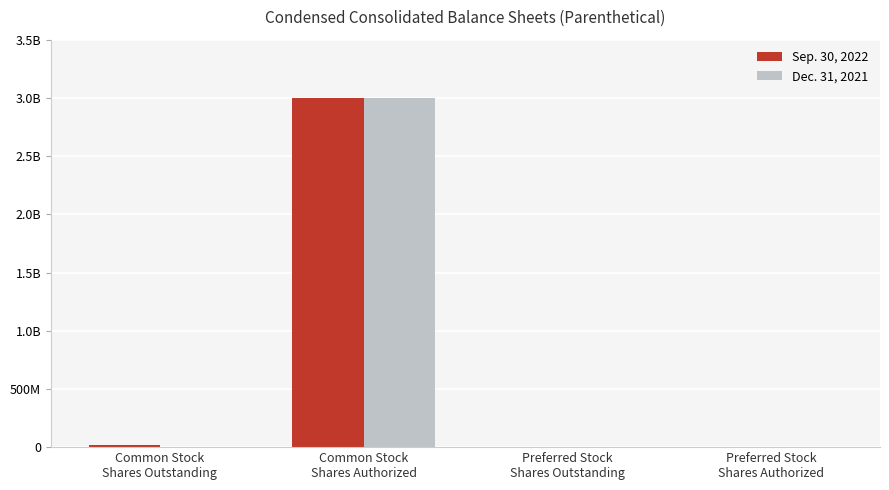

Which label corresponds to the smallest value in the chart?

Preferred Stock
Shares Outstanding